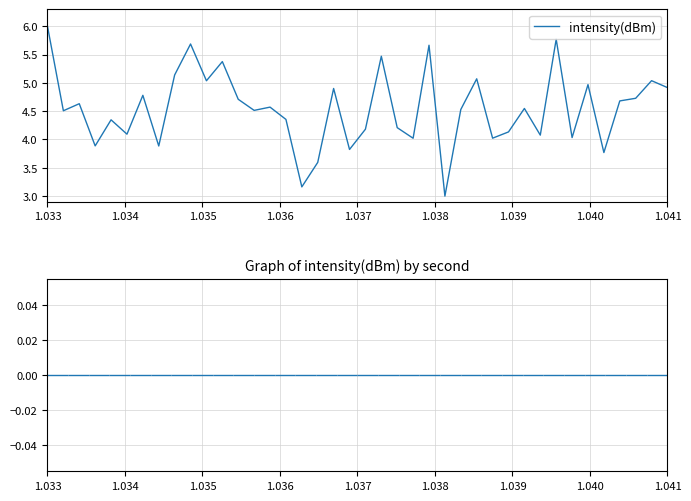

What is the smallest value displayed?

3.0